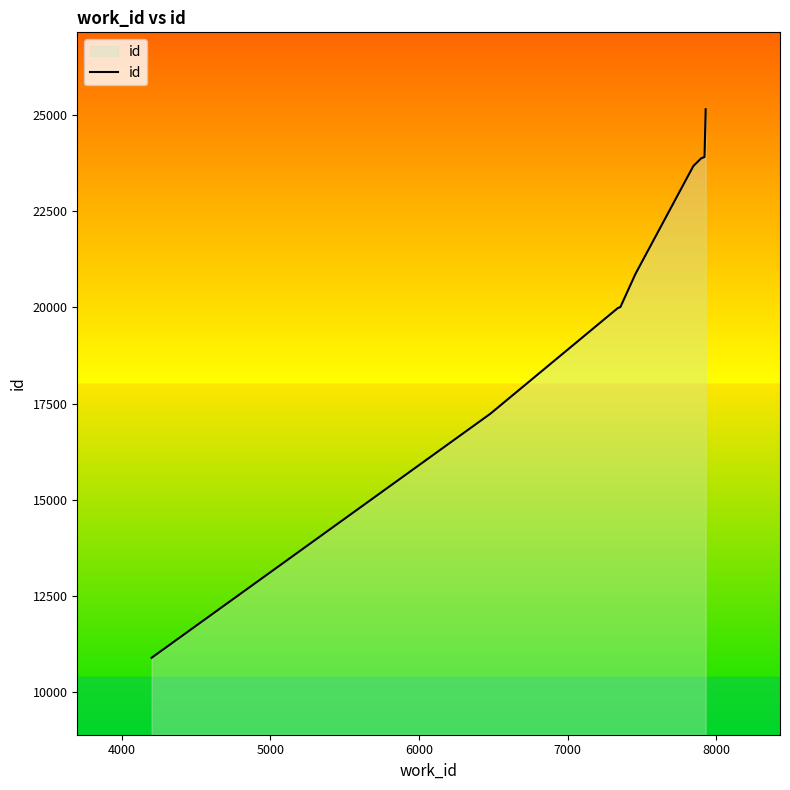

What is the difference between the maximum and minimum values?

14266